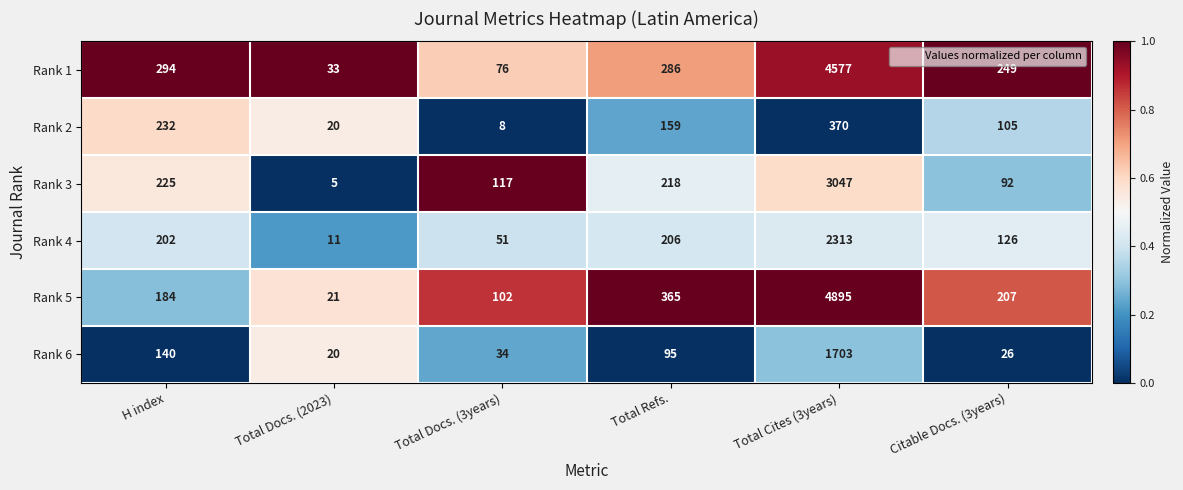

What is the spread (max minus min) of values at Total Cites (3years)?

4525